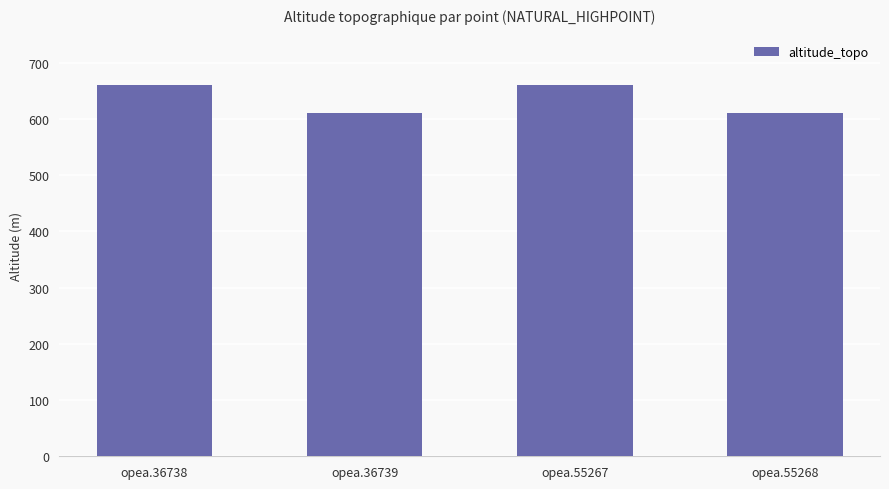

Read the value at opea.55268.

610